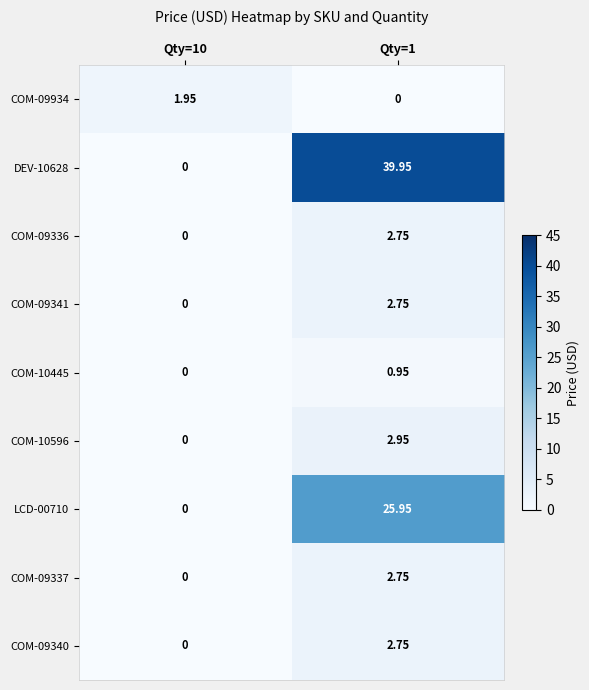

Is the value of LCD-00710 at Qty=10 greater than the value of DEV-10628 at Qty=1?

No